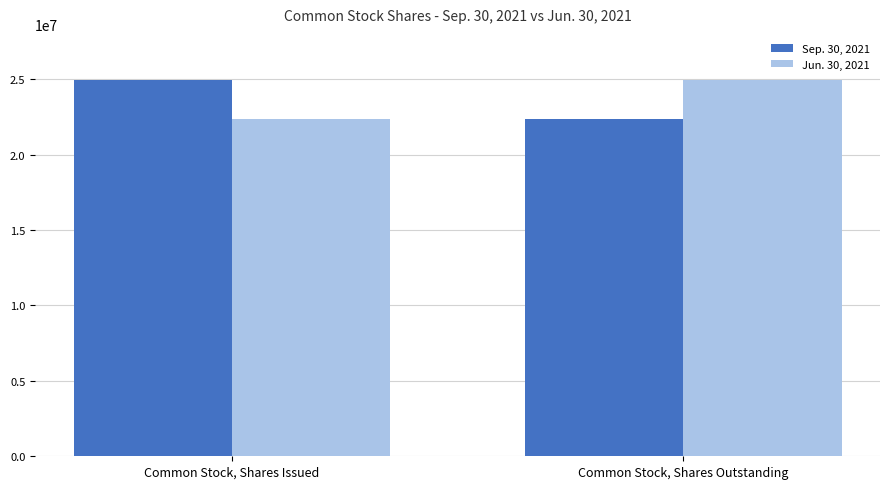

What is the difference between the highest and lowest values at Common Stock, Shares Issued?

2629049